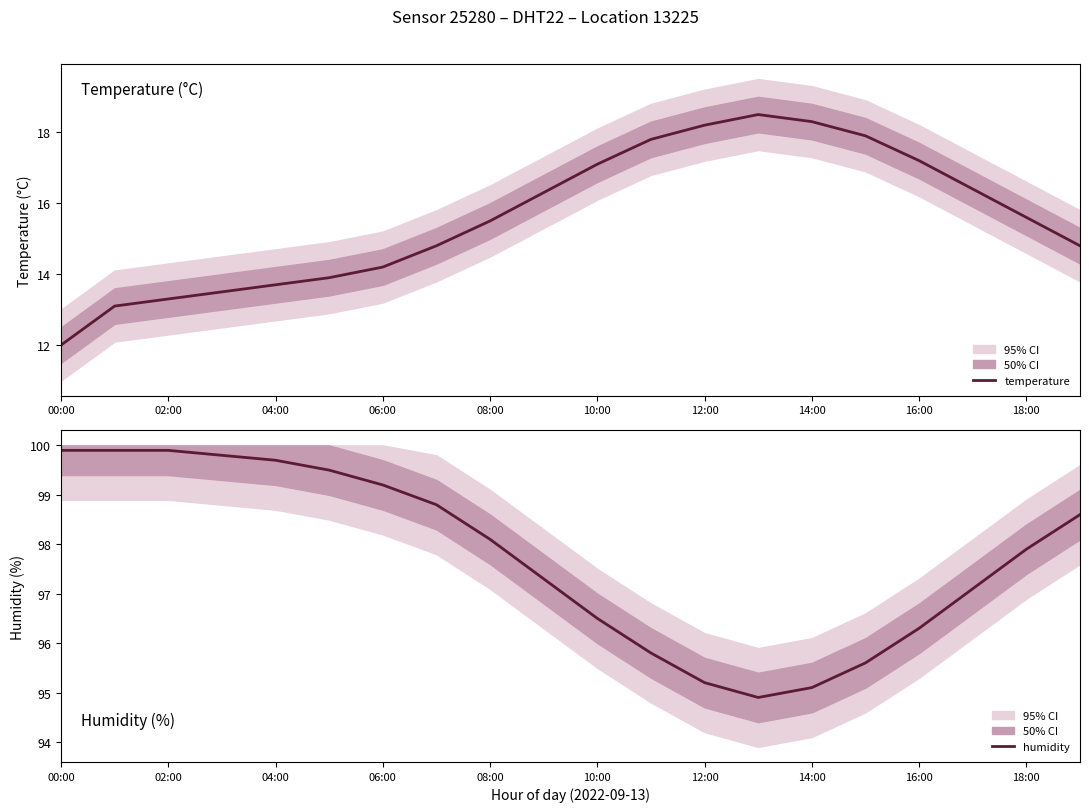

Reading left to right, list all the values displayed in this chart.

temperature: 12.0	13.1	13.3	13.5	13.7	13.9	14.2	14.8	15.5	16.3	17.1	17.8	18.2	18.5	18.3	17.9	17.2	16.4	15.6	14.8
humidity: 99.9	99.9	99.9	99.8	99.7	99.5	99.2	98.8	98.1	97.3	96.5	95.8	95.2	94.9	95.1	95.6	96.3	97.1	97.9	98.6